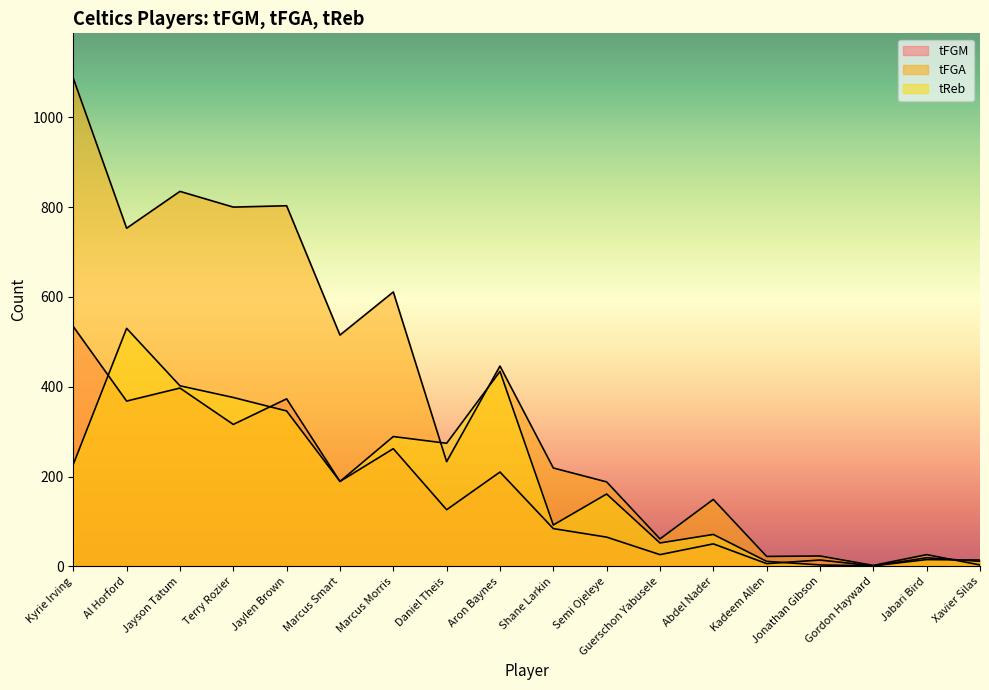

Rank the categories by tFGM value from lowest to highest.

Gordon Hayward, Kadeem Allen, Jonathan Gibson, Xavier Silas, Jabari Bird, Guerschon Yabusele, Abdel Nader, Semi Ojeleye, Shane Larkin, Daniel Theis, Marcus Smart, Aron Baynes, Marcus Morris, Terry Rozier, Al Horford, Jaylen Brown, Jayson Tatum, Kyrie Irving